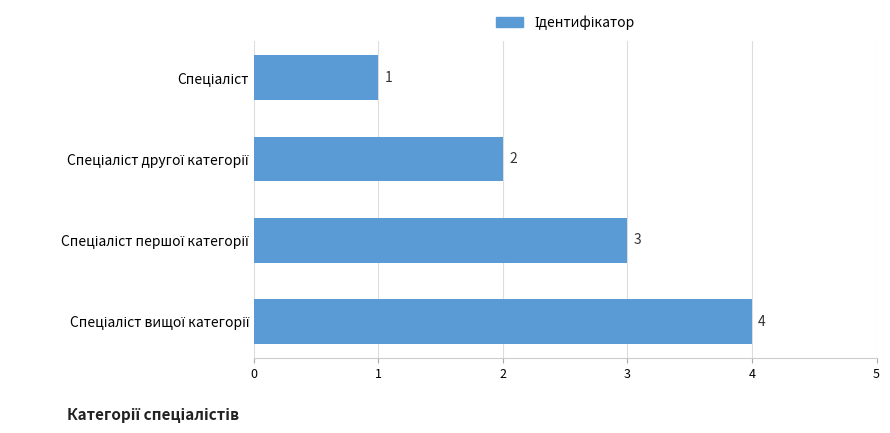

Are the bars grouped side by side (vs. stacked)?

No